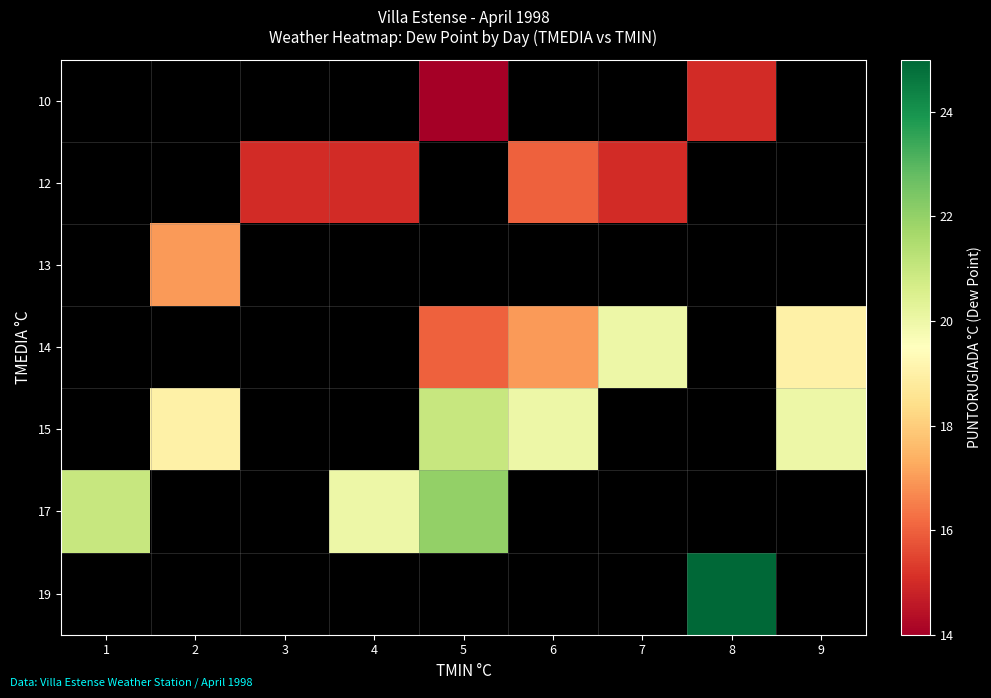

Is the value of 13 at 5 greater than the value of 15 at 1?

No